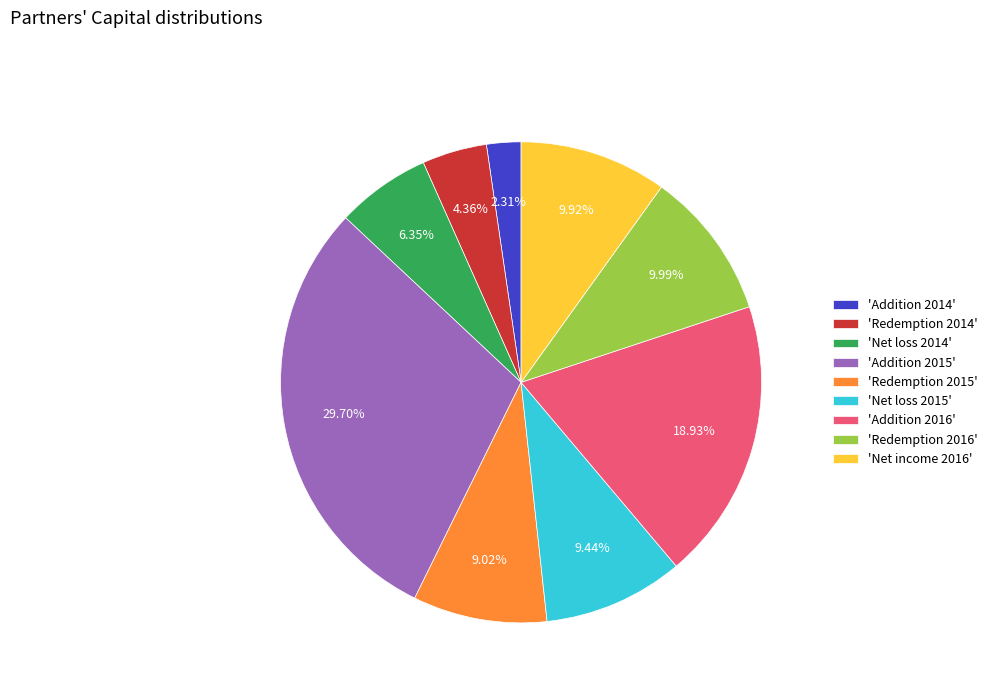

Approximately how many times larger is the value at 'Net loss 2015' compared to 'Net income 2016'?

1.0